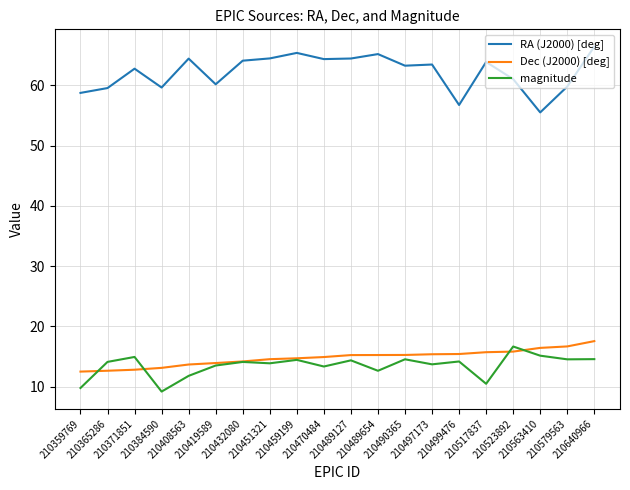

True or false: Dec (J2000) [deg] and RA (J2000) [deg] intersect in this chart.

False